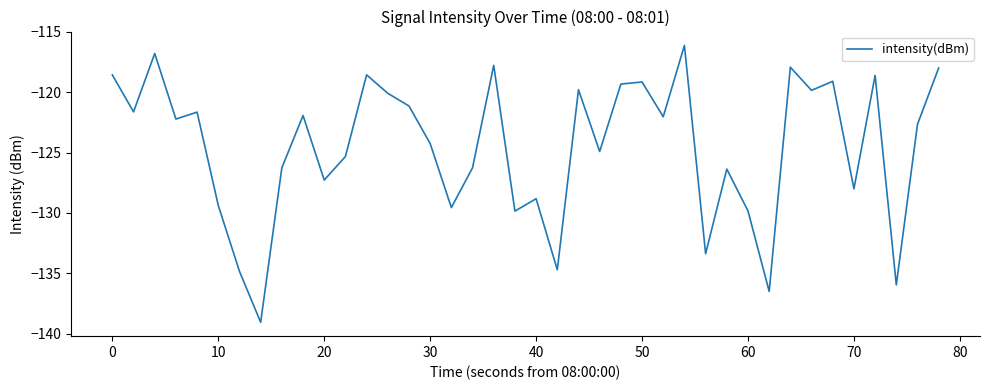

What is the sum of all values?

-4983.6